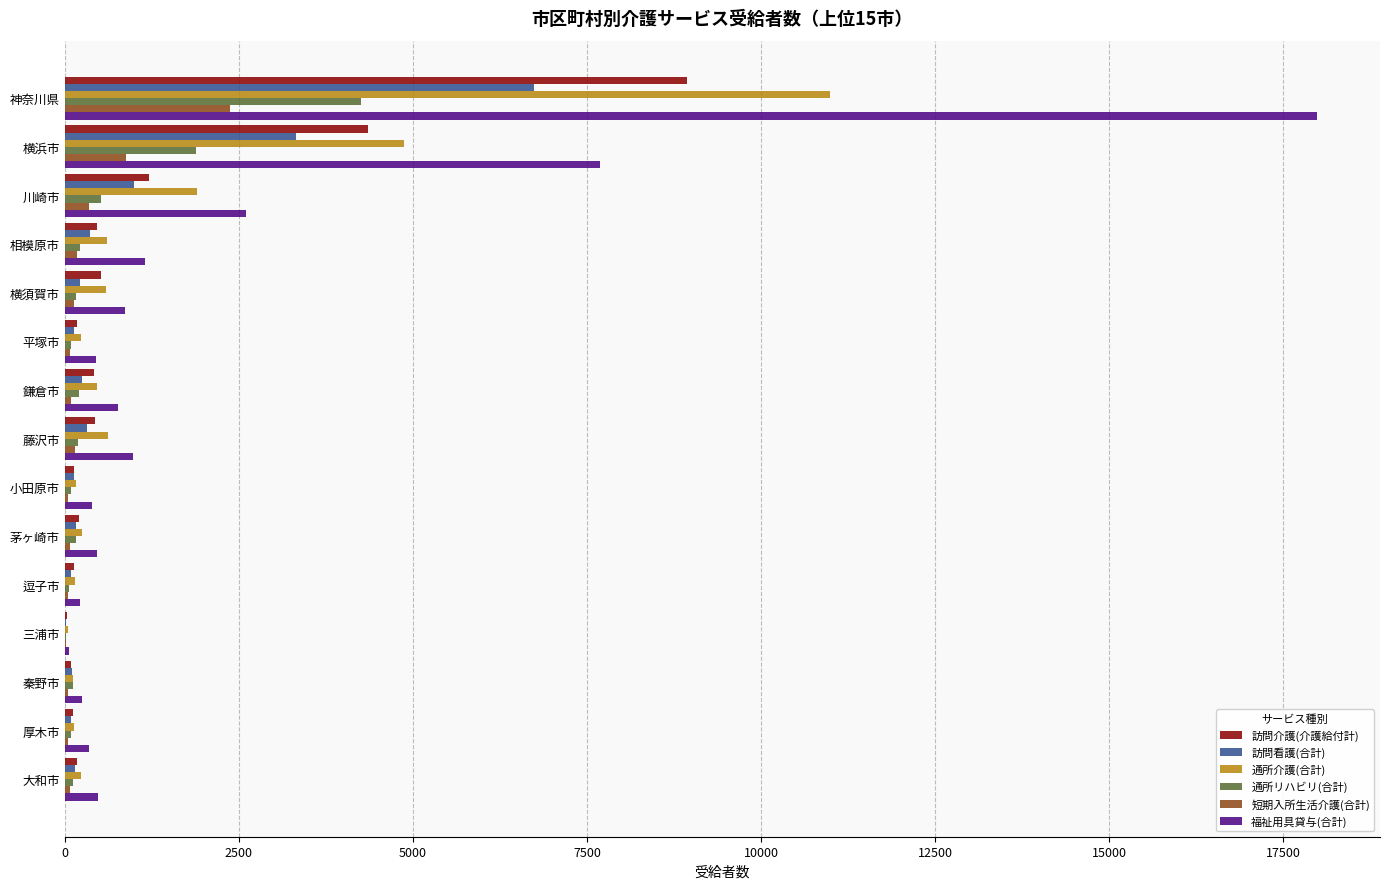

Is it true that 通所リハビリ(合計) equals 2492 at 神奈川県?

False